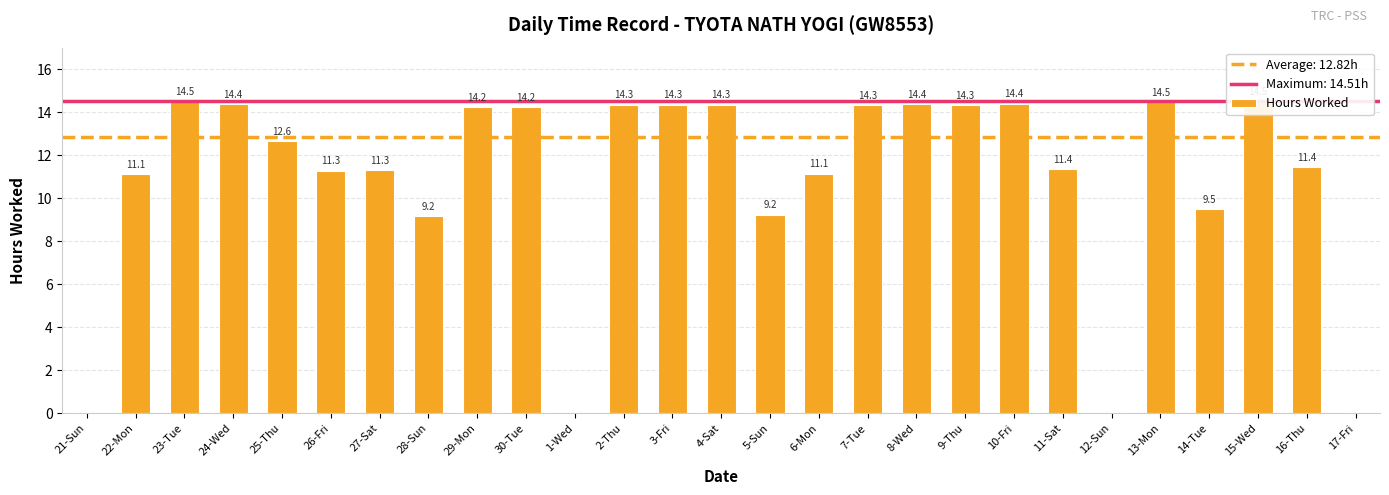

What is the sum of the values at 29-Mon and 26-Fri?

25.5